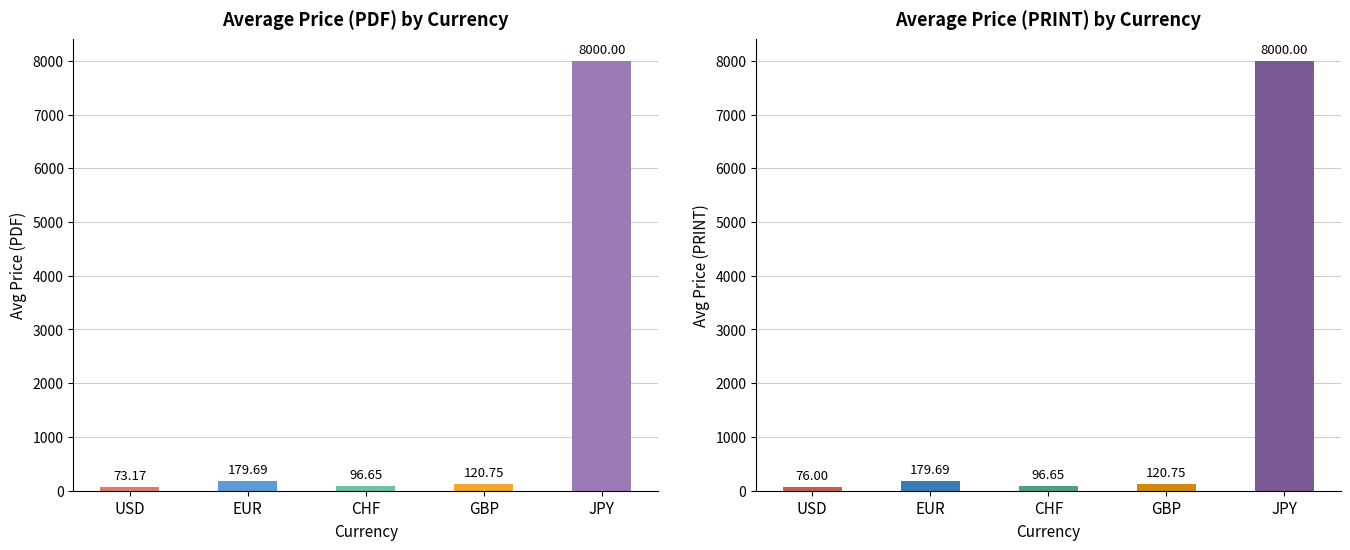

How many bars are there in total?

10